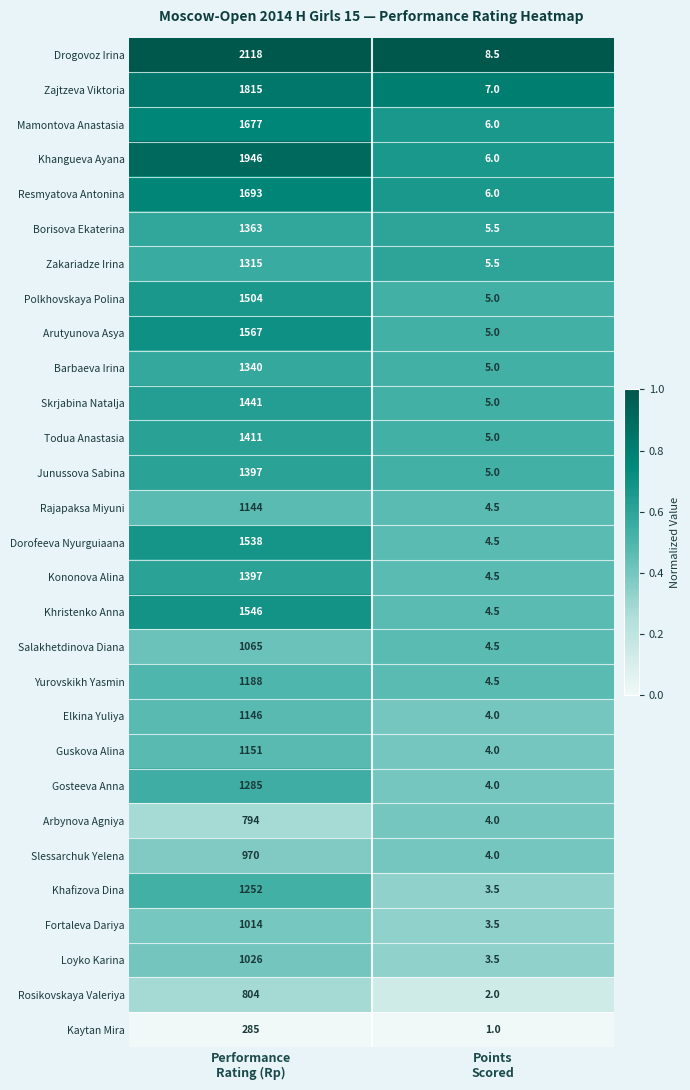

Which series has the largest total across all categories?

Drogovoz Irina